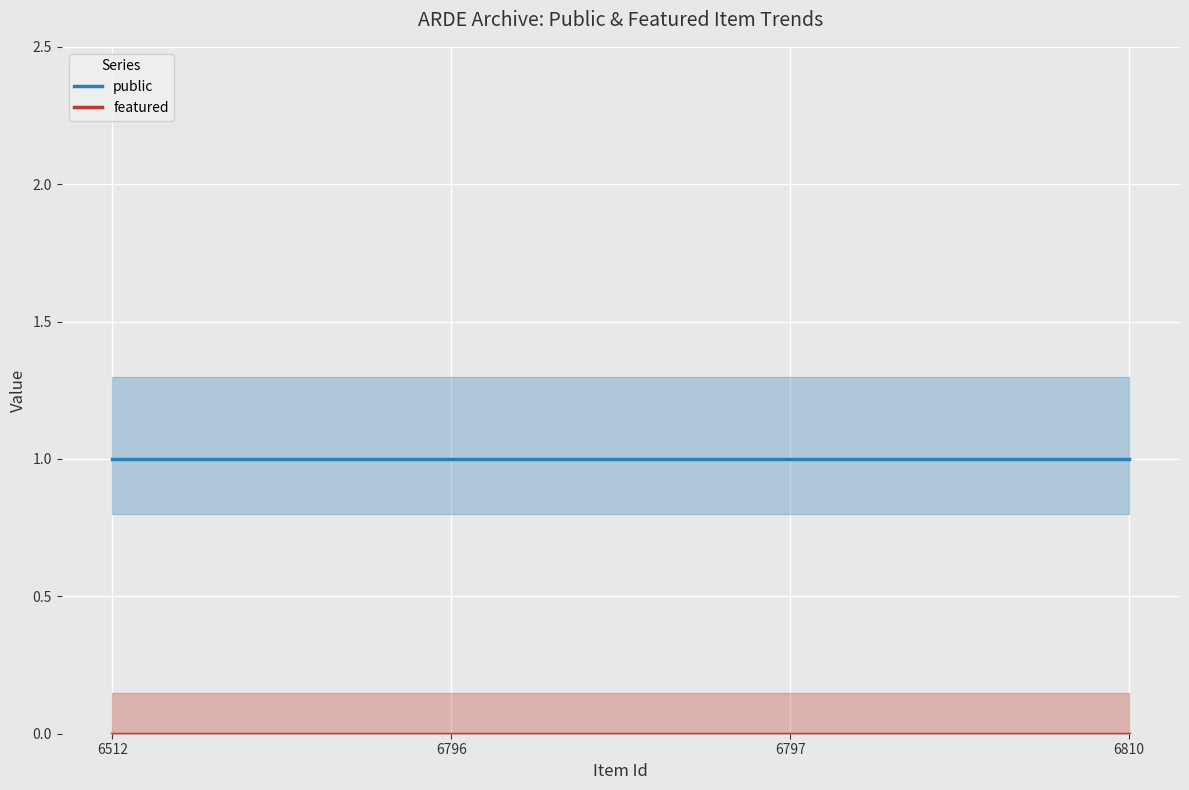

Which series has the largest range (max minus min)?

public